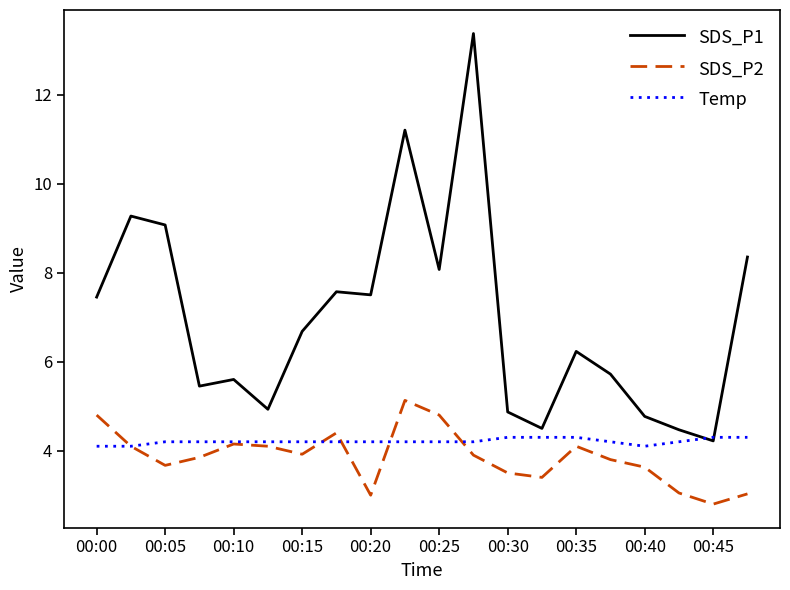

How many distinct data groups are displayed?

3